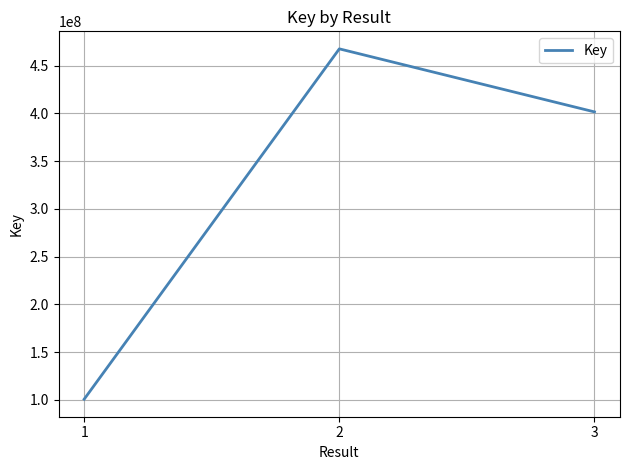

List the labels in order of value, smallest first.

1, 3, 2